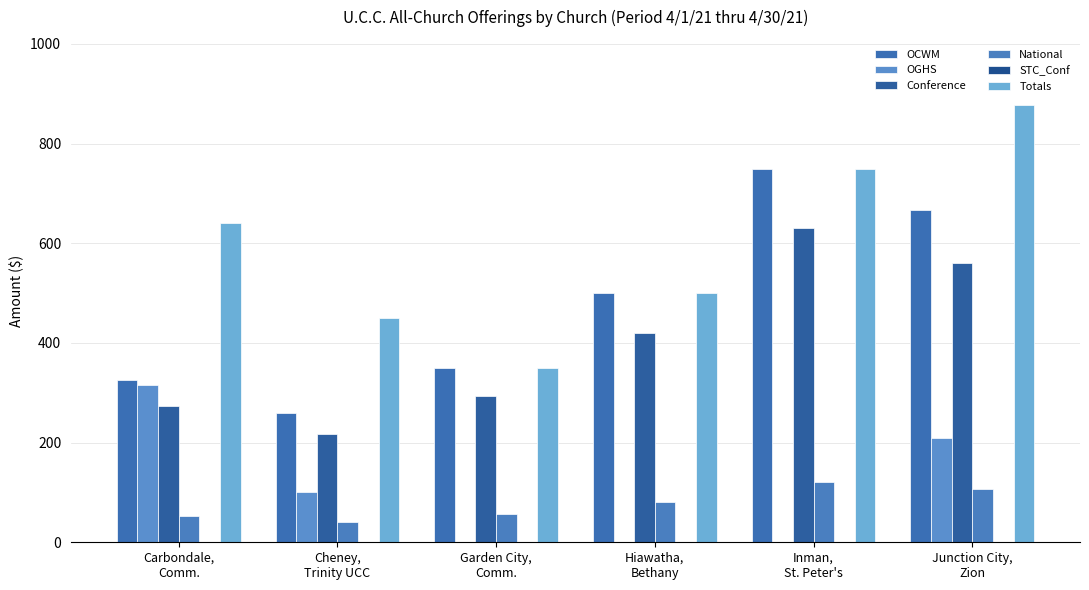

The Conference series shows 420.0 at Hiawatha,
Bethany. True or false?

True